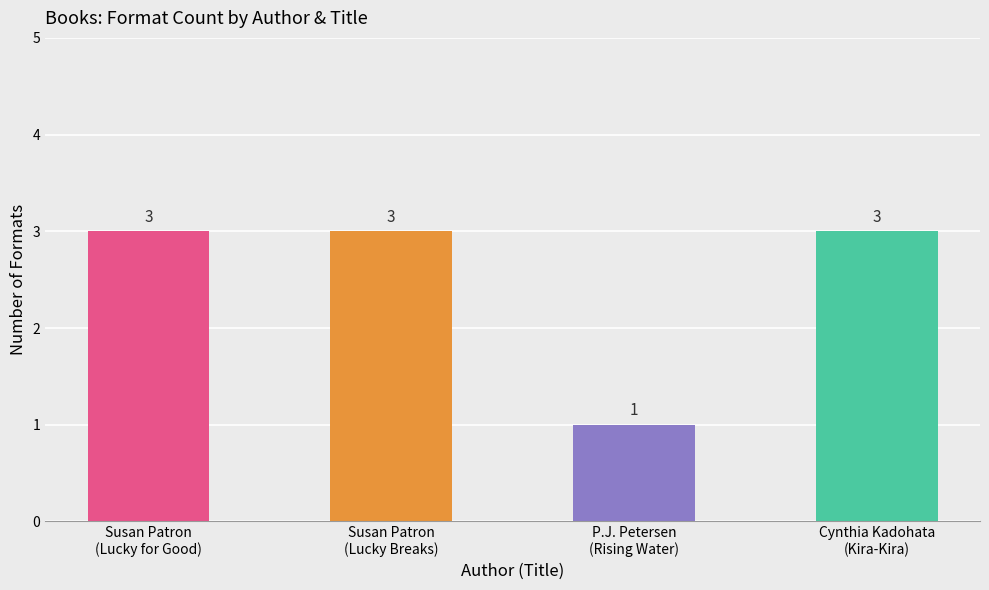

Reading left to right, what are all the values shown in this chart?

3	3	1	3